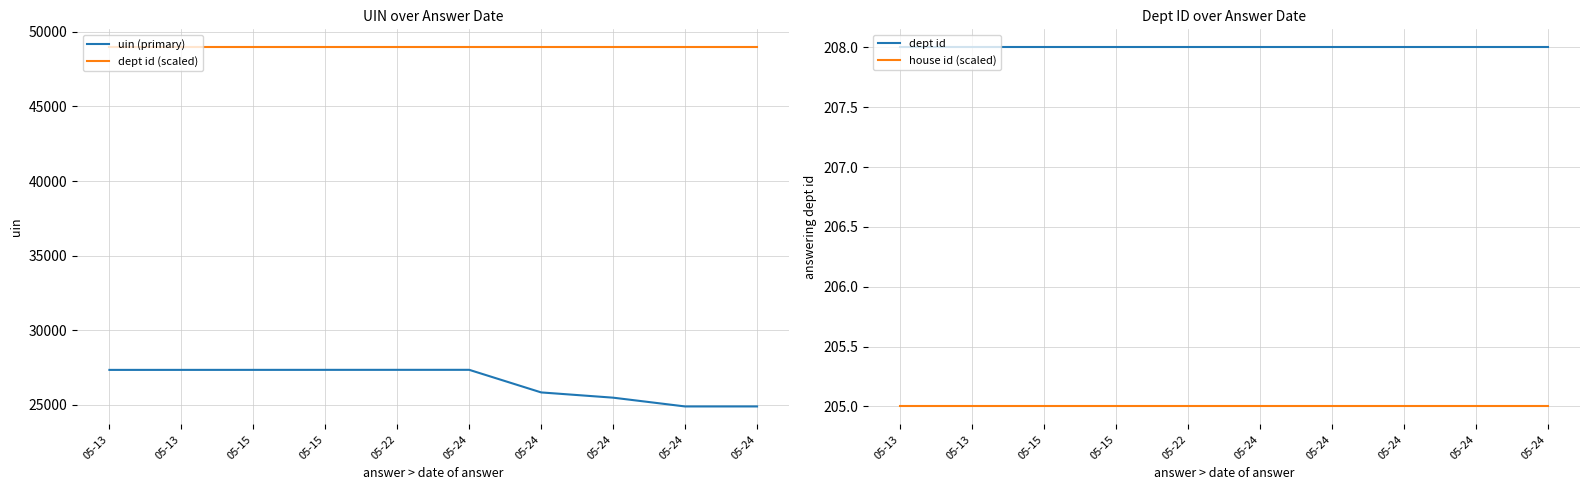

Does the chart display data point markers on the line(s)?

No